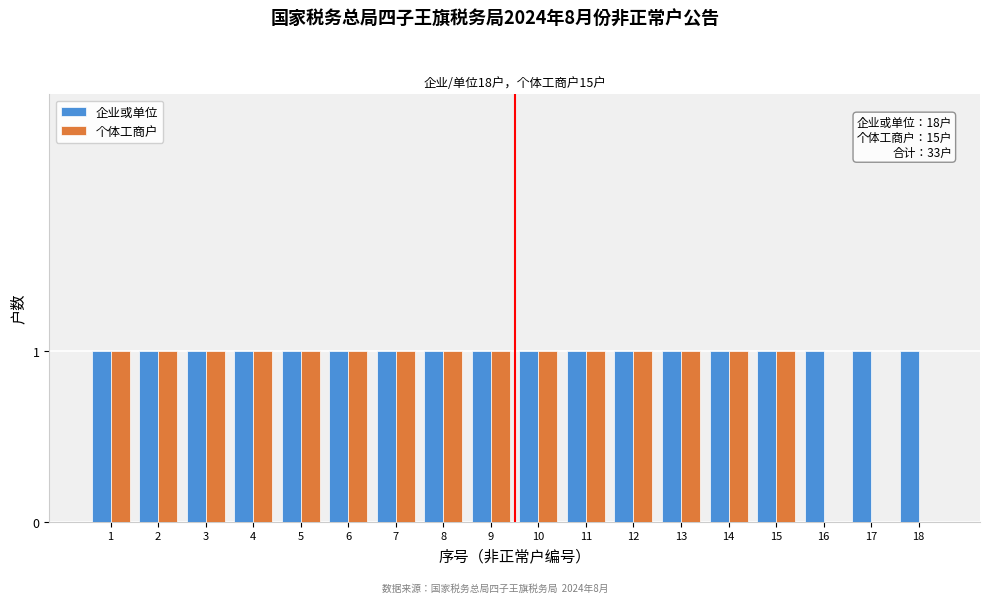

True or false: 企业或单位 has a value of 1 at 15.

True